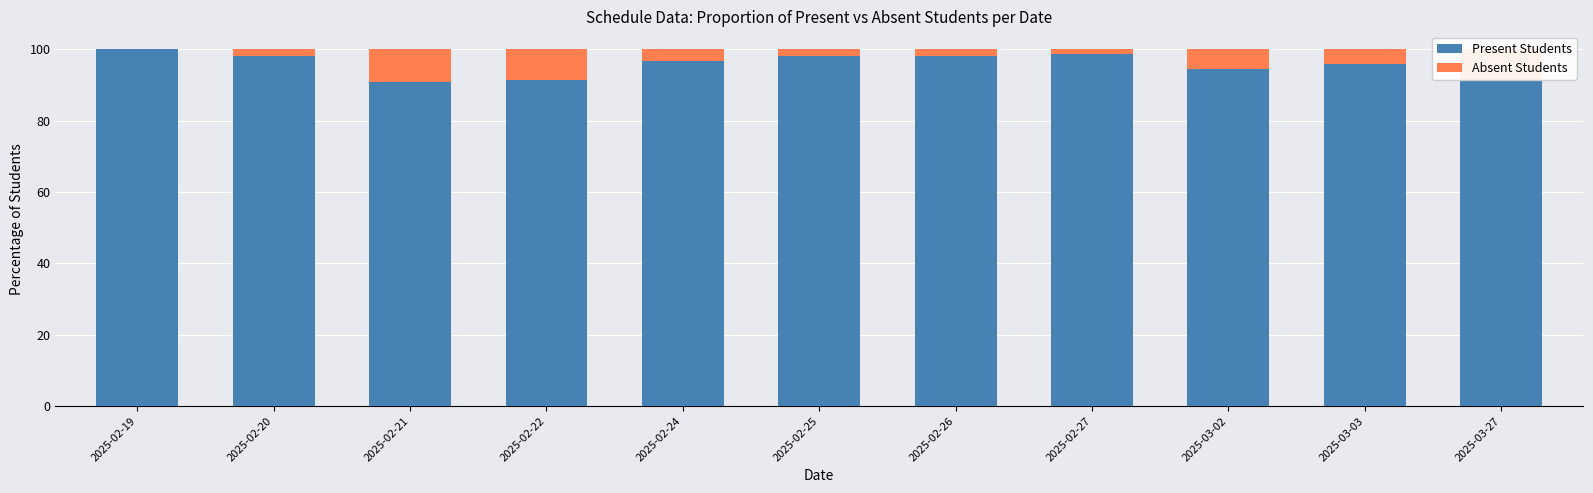

What is the total value across all series at 2025-02-25?

100.0